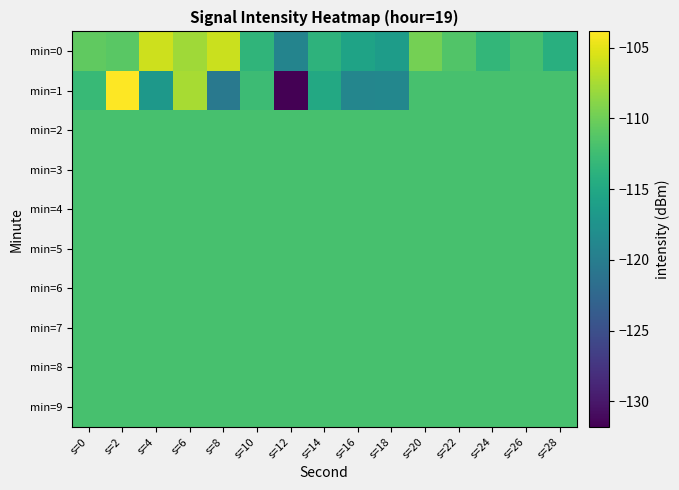

What is the total value across all series at s=14?

-1124.7